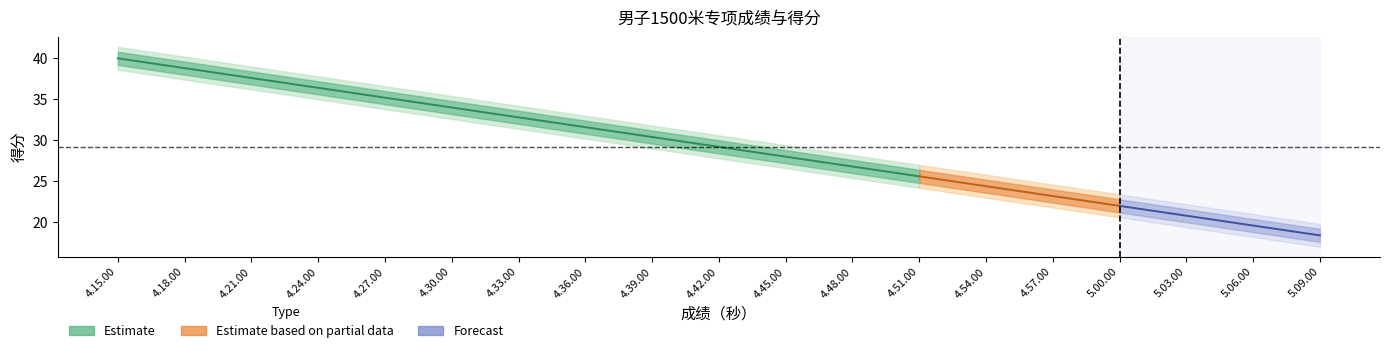

What is the difference between the highest and lowest values at 5.03.00?

2.8